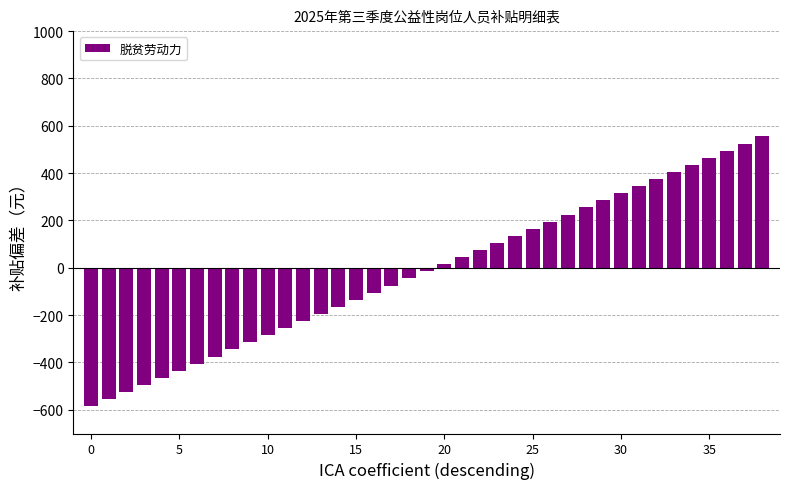

What is the greatest value displayed?

555